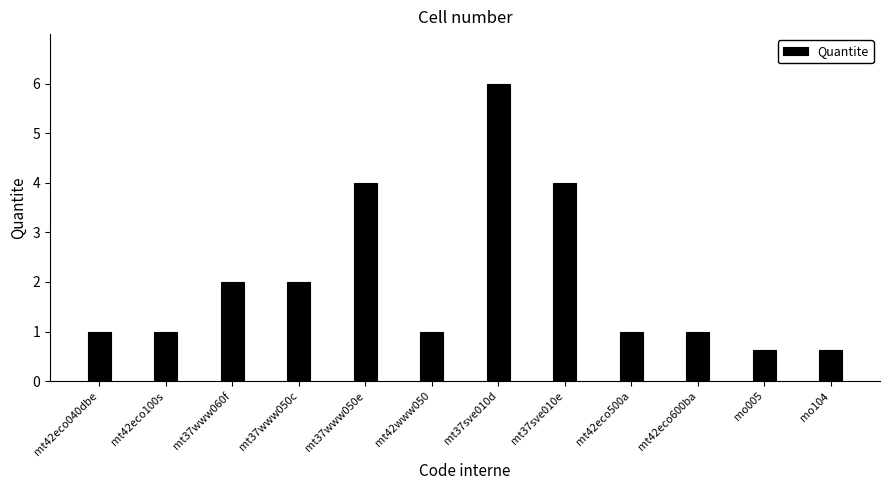

What is the value of the 7th bar from the left?

6.0